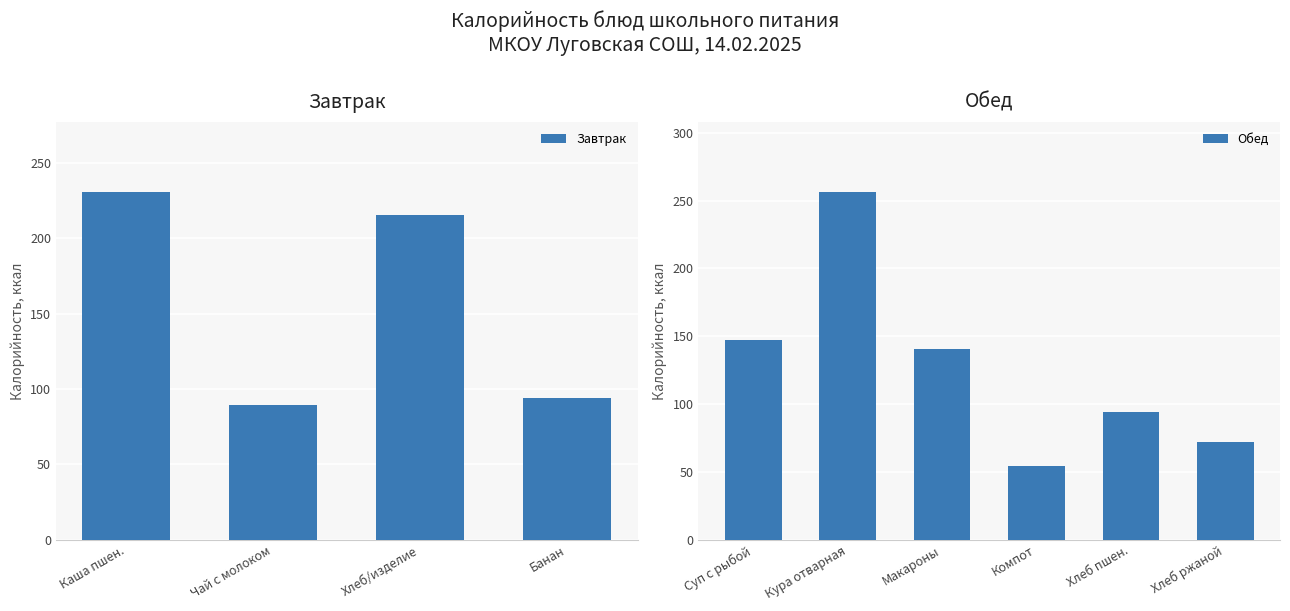

What is the maximum value for Завтрак?

230.9